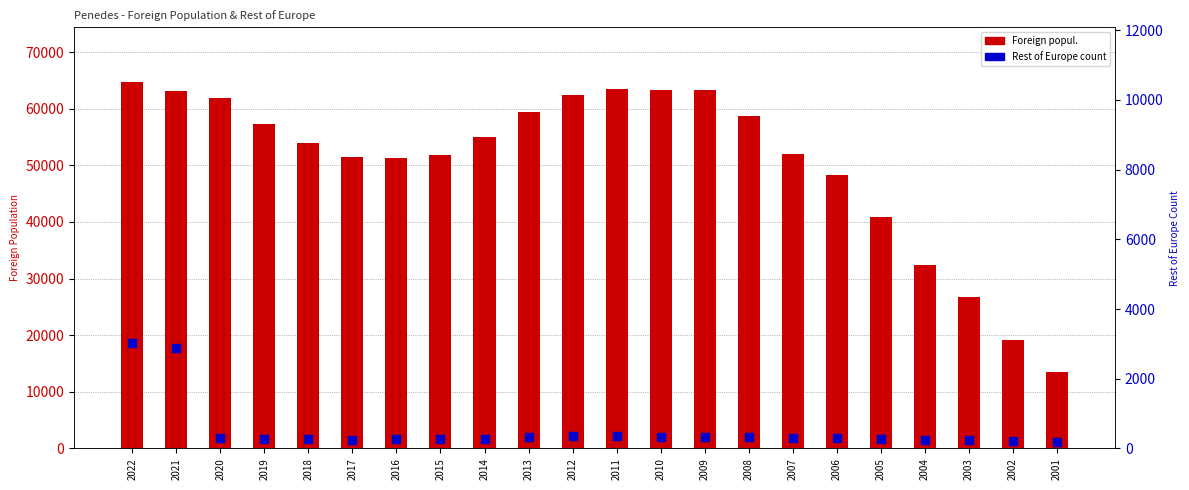

What is the total value across all series at 2017?

51687